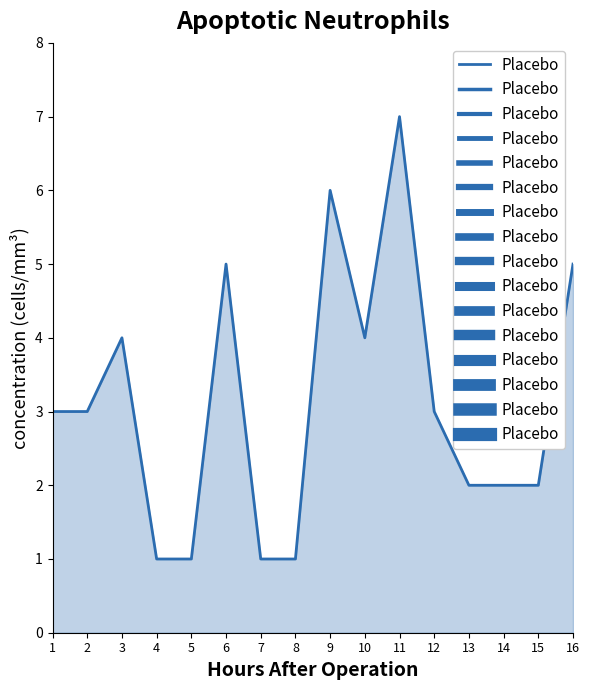

What is the greatest value displayed?

7